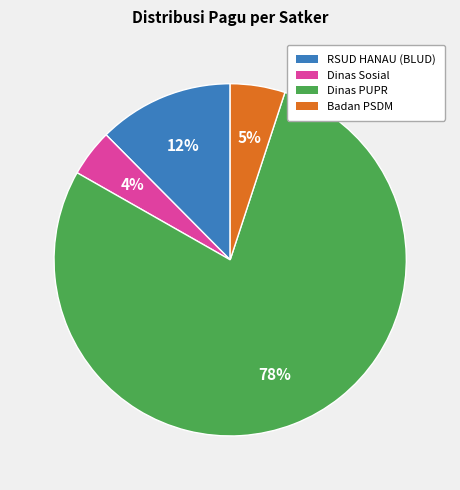

To the nearest percent, what is the average slice percentage?

25%